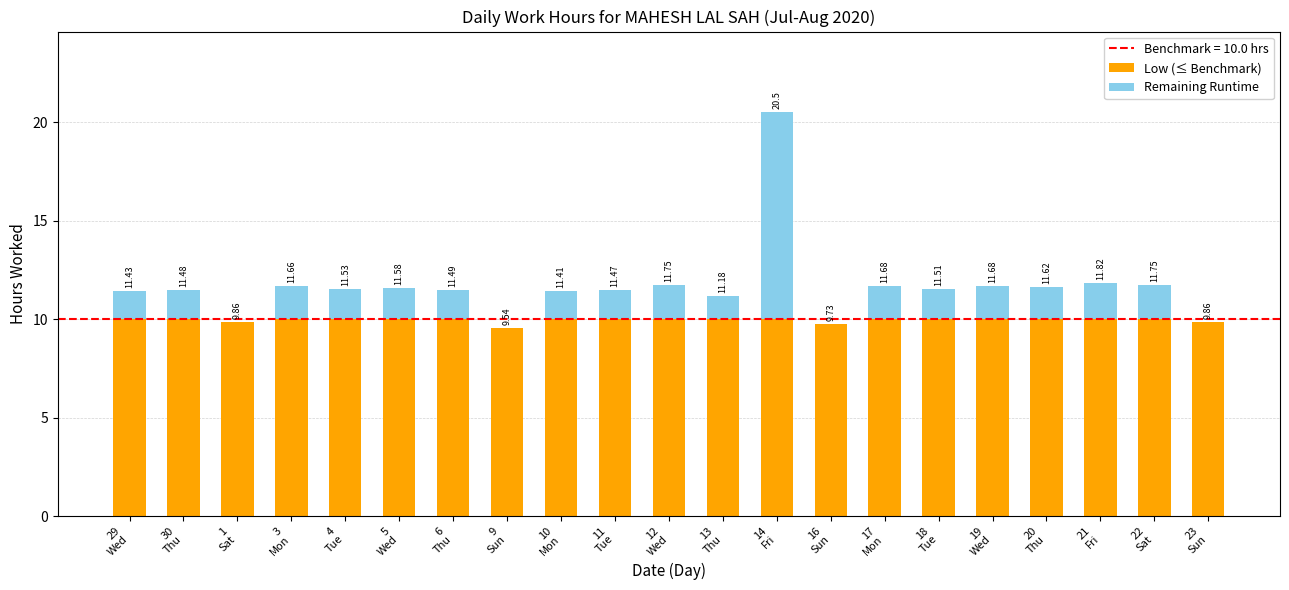

Are the bars grouped side by side (vs. stacked)?

No